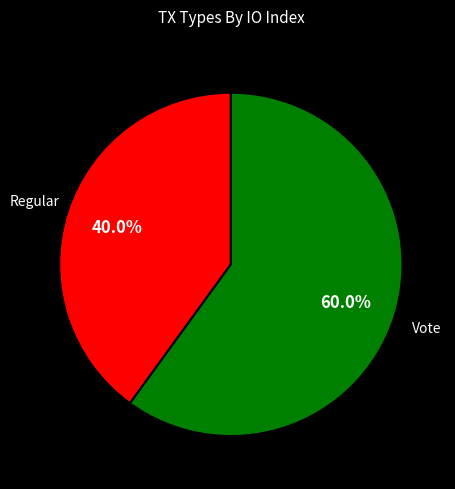

Does any single category account for the majority?

Yes